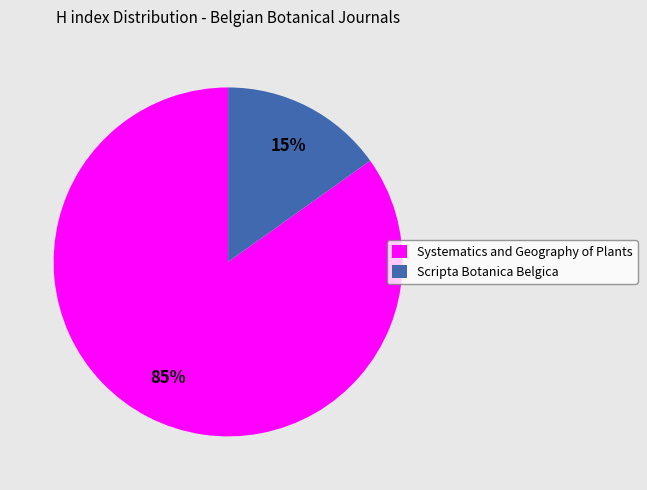

Does any single category account for the majority?

Yes